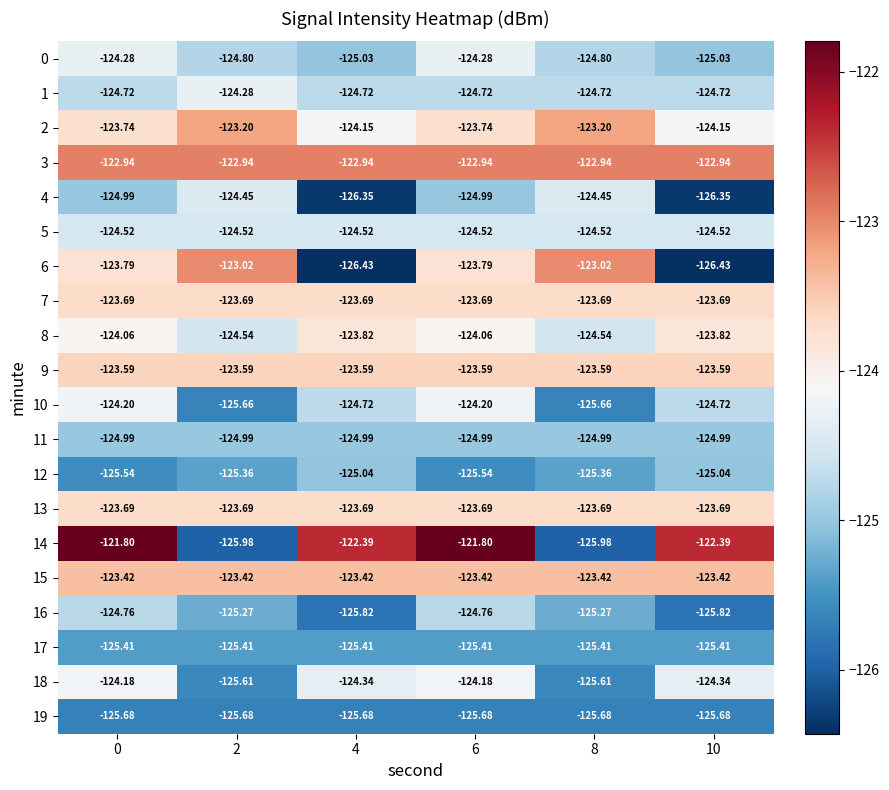

Is the value of 11 at 2 greater than the value of 12 at 2?

Yes